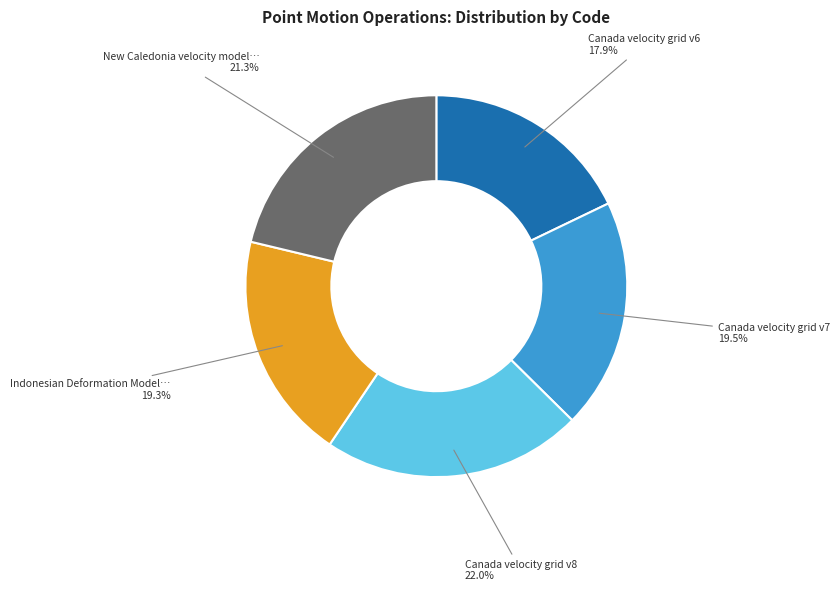

Does any single category account for the majority?

No